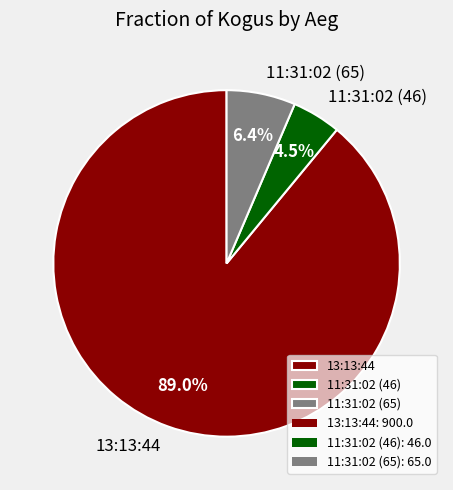

Does 13:13:44 account for over 50% of the chart?

Yes